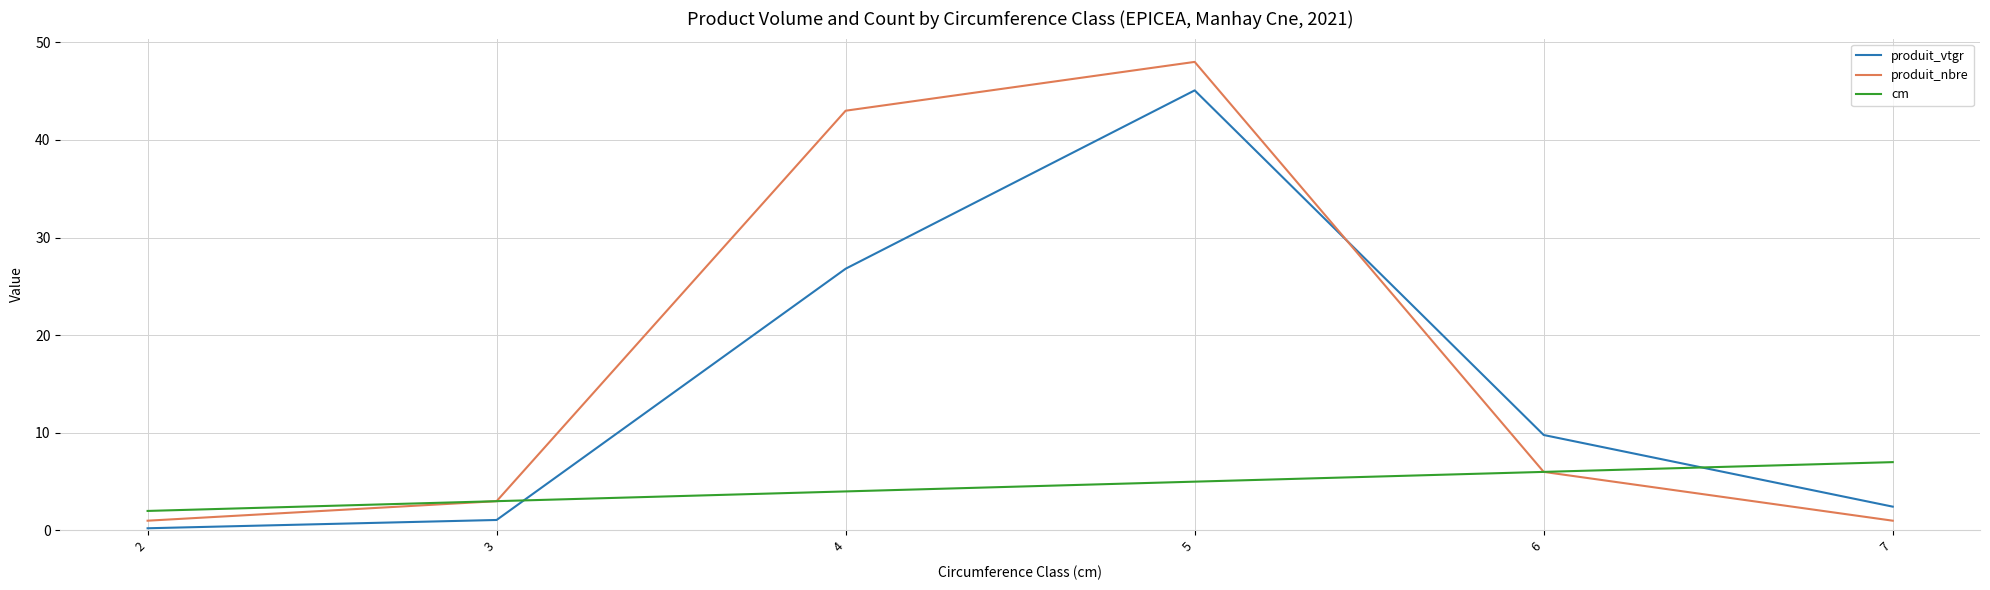

Rank the series by their maximum value, from lowest to highest.

cm, produit_vtgr, produit_nbre